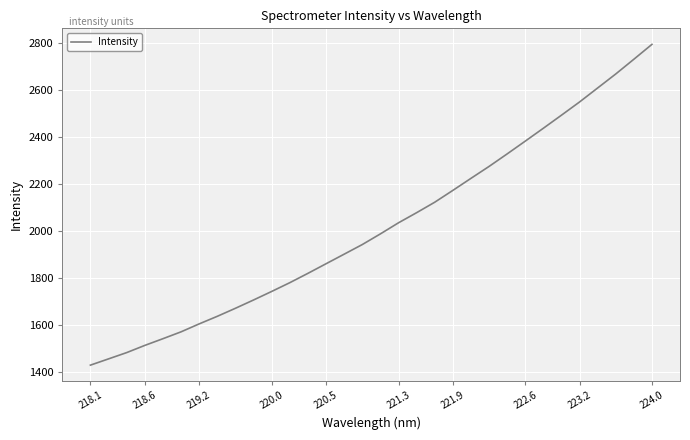

What is the difference between the maximum and minimum values?

1364.9